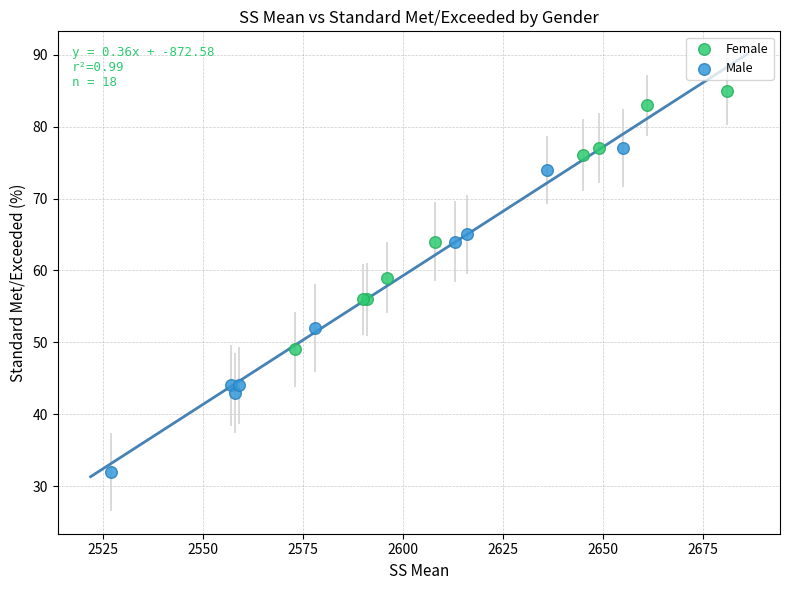

What are all the series names shown in the legend?

Female, Male